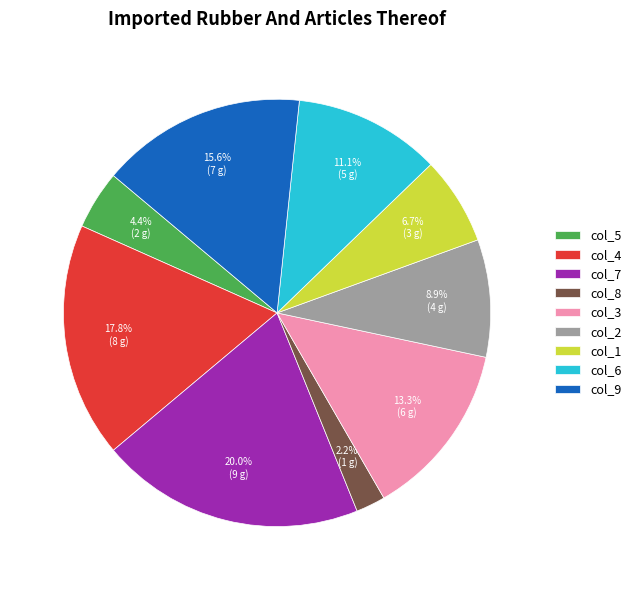

Is there any slice that represents more than half of the pie?

No